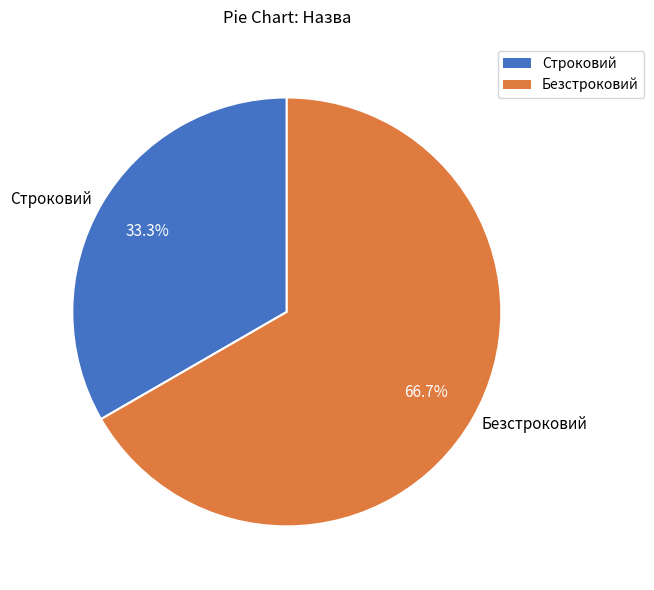

What percentage do Безстроковий and Строковий together represent?

100.0%